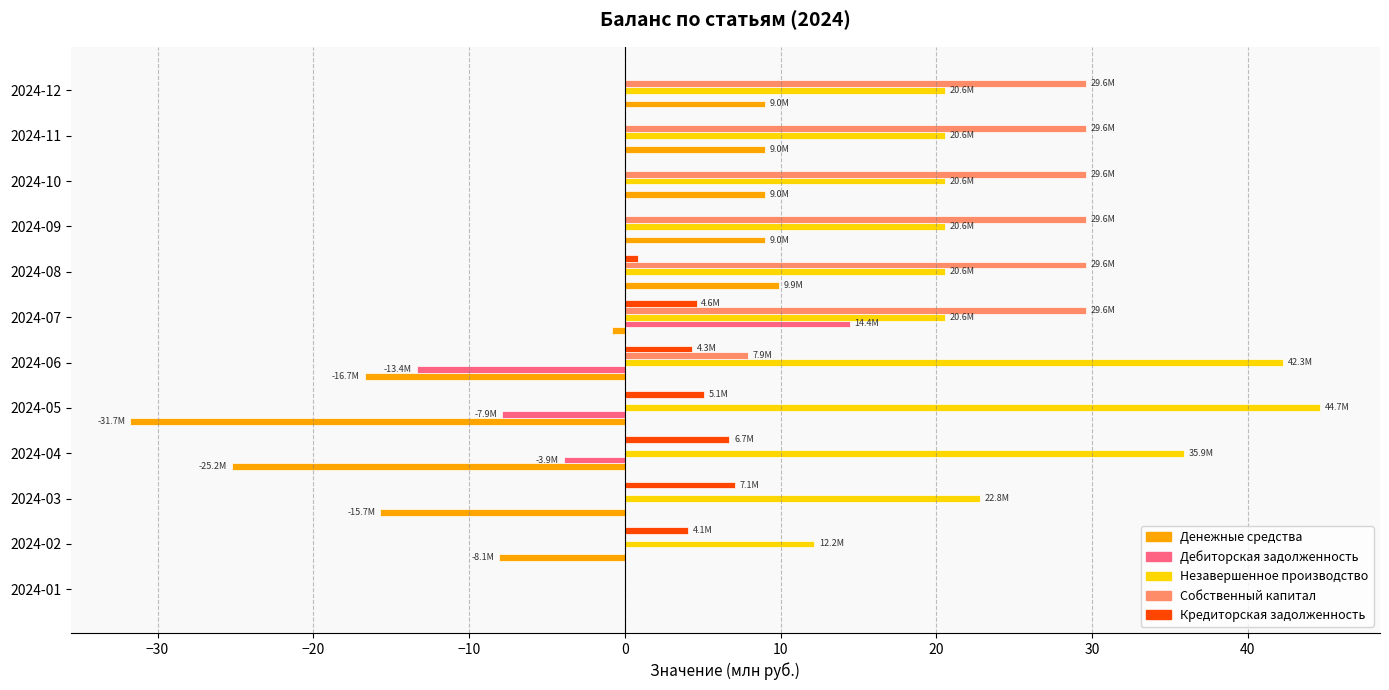

Which series has the largest range (max minus min)?

Незавершенное производство